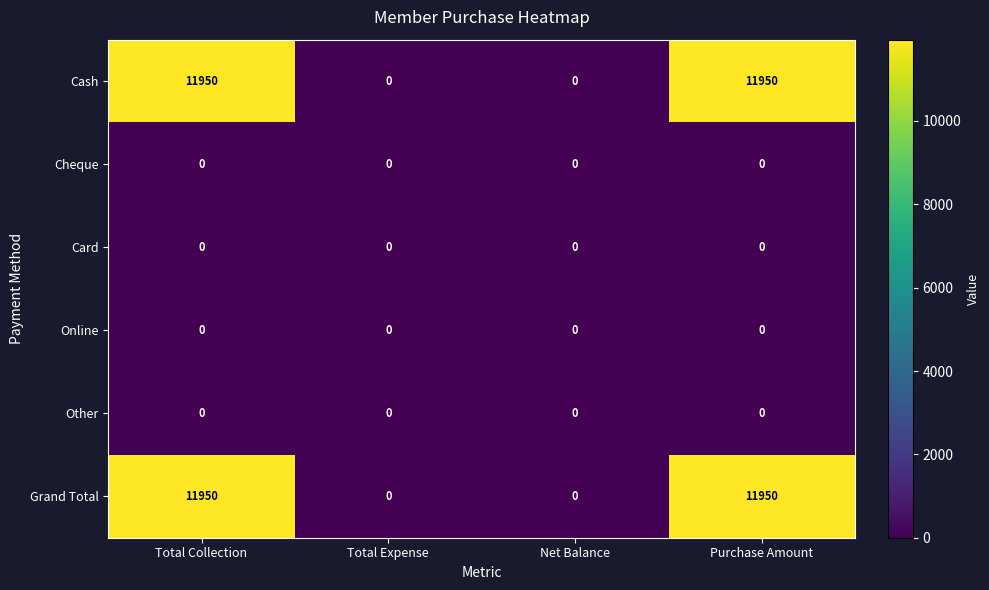

Reading right to left, list all the values displayed in this chart.

Cash: Purchase Amount=11950	Net Balance=0	Total Expense=0	Total Collection=11950
Cheque: Purchase Amount=0	Net Balance=0	Total Expense=0	Total Collection=0
Card: Purchase Amount=0	Net Balance=0	Total Expense=0	Total Collection=0
Online: Purchase Amount=0	Net Balance=0	Total Expense=0	Total Collection=0
Other: Purchase Amount=0	Net Balance=0	Total Expense=0	Total Collection=0
Grand Total: Purchase Amount=11950	Net Balance=0	Total Expense=0	Total Collection=11950